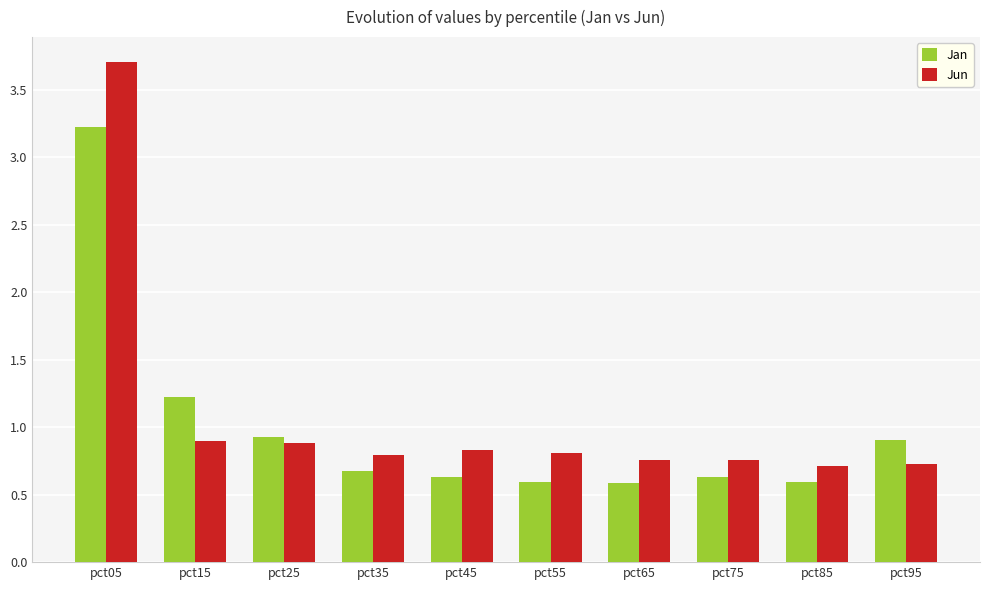

At which label does Jan reach its peak?

pct05